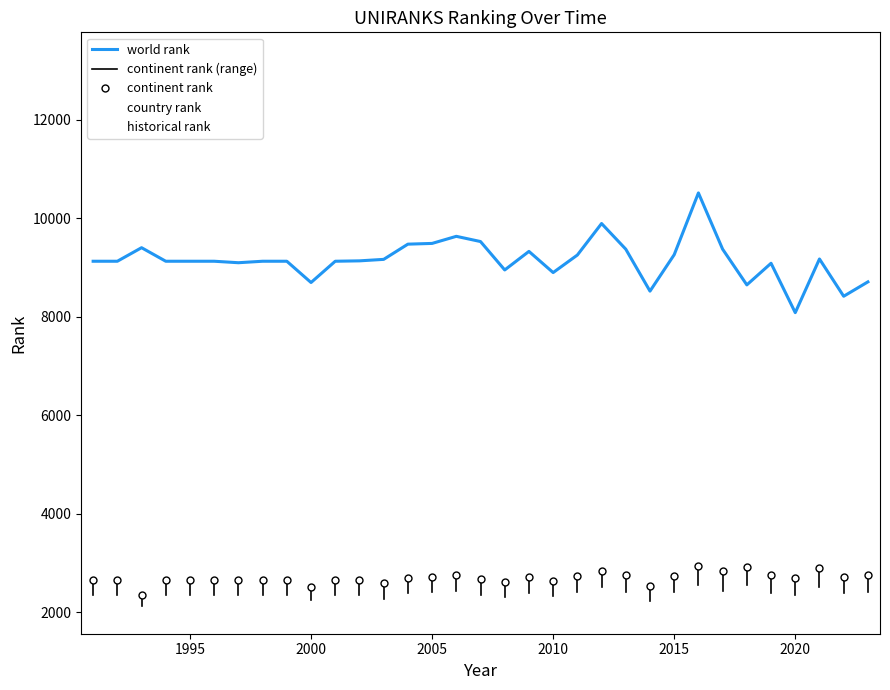

Which series has the largest total across all categories?

historical rank